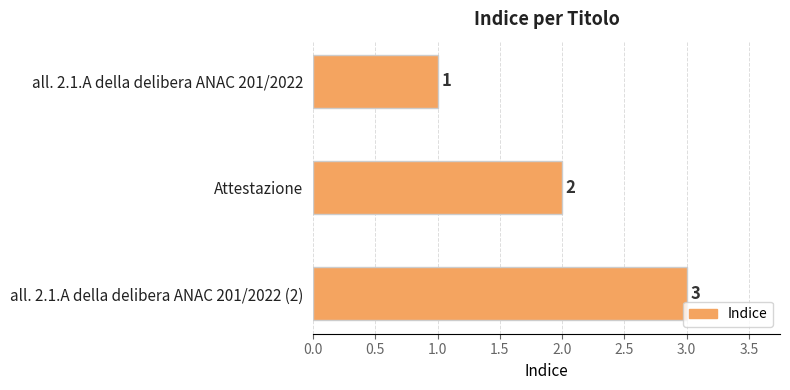

What is the greatest value displayed?

3